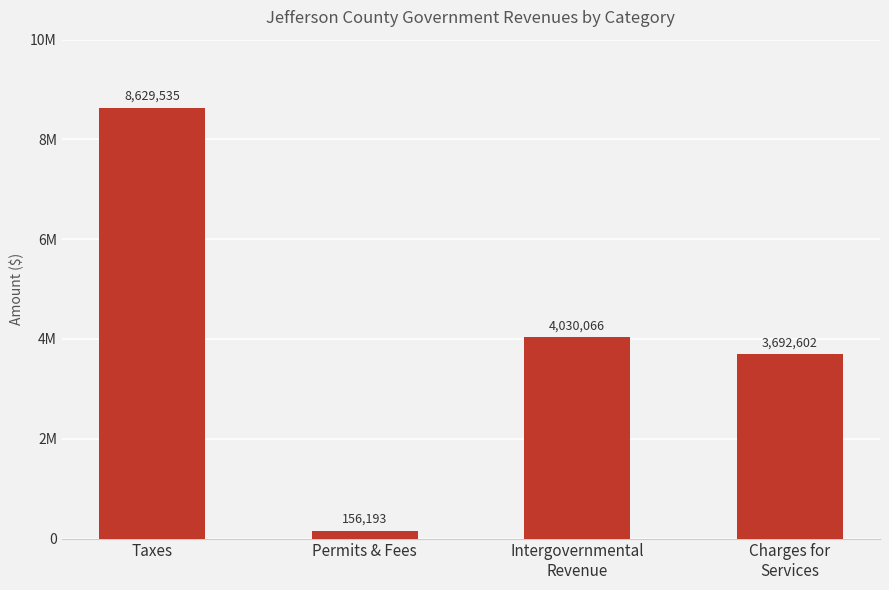

Rank the categories by value from highest to lowest.

Taxes, Intergovernmental
Revenue, Charges for
Services, Permits & Fees